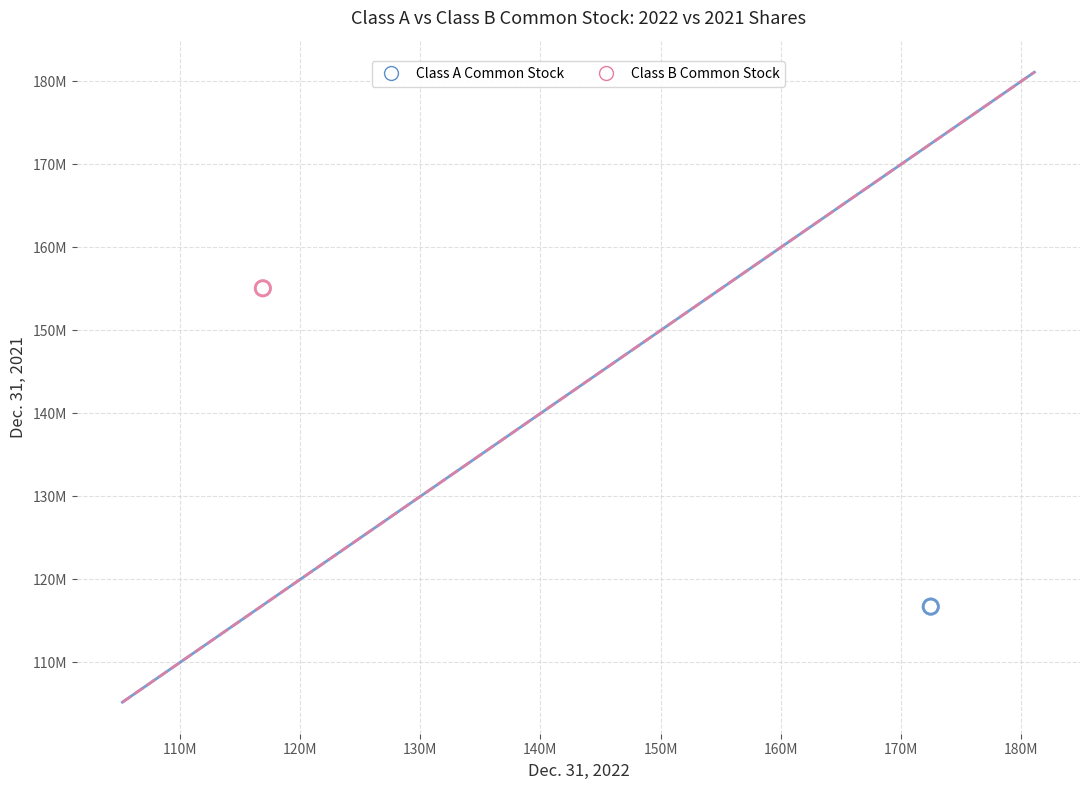

What are all the series names shown in the legend?

Class A Common Stock, Class B Common Stock